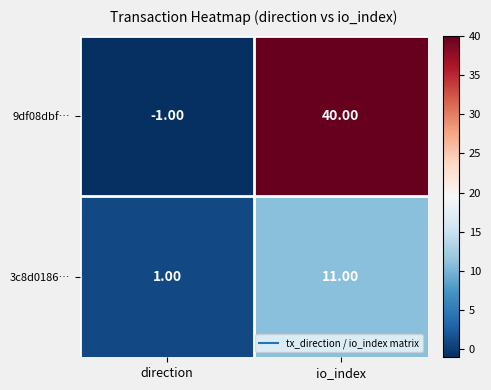

At how many categories does at least one series exceed 28?

1